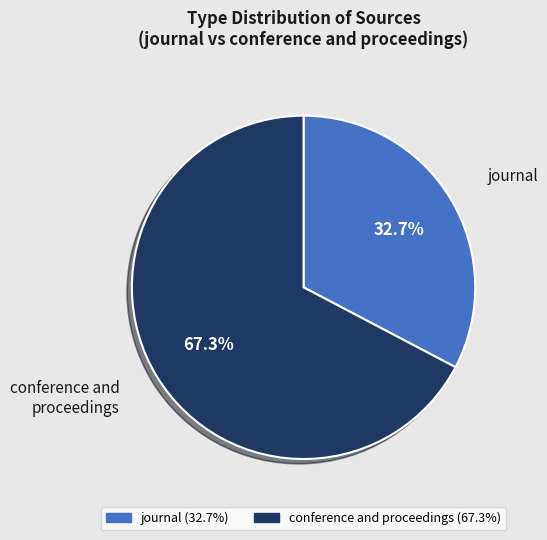

What percentage do conference and proceedings and journal together represent?

100.0%